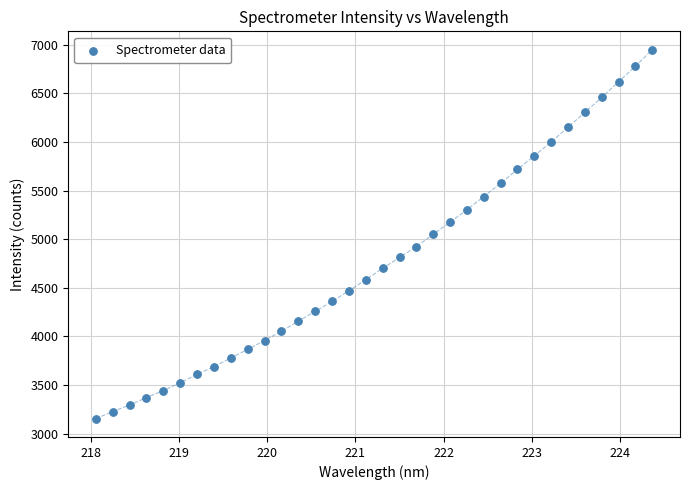

What is the range of X values (max minus min)?

6.3